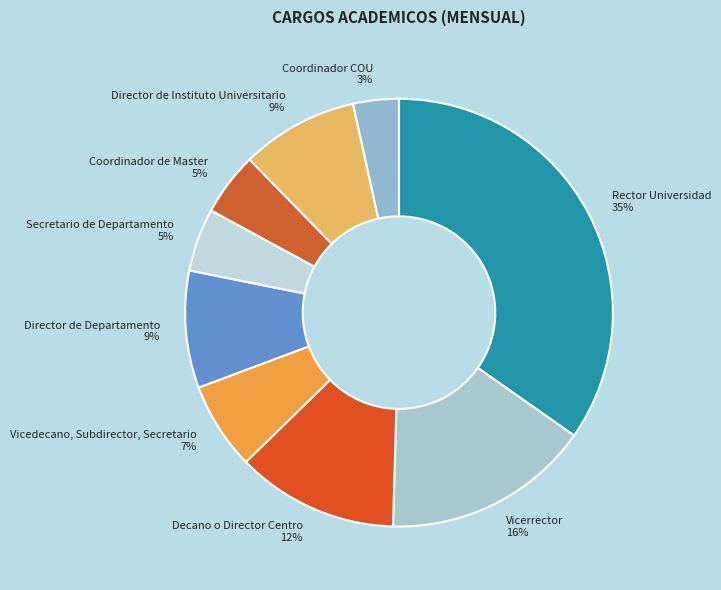

Which has a higher value, Rector Universidad or Director de Departamento?

Rector Universidad